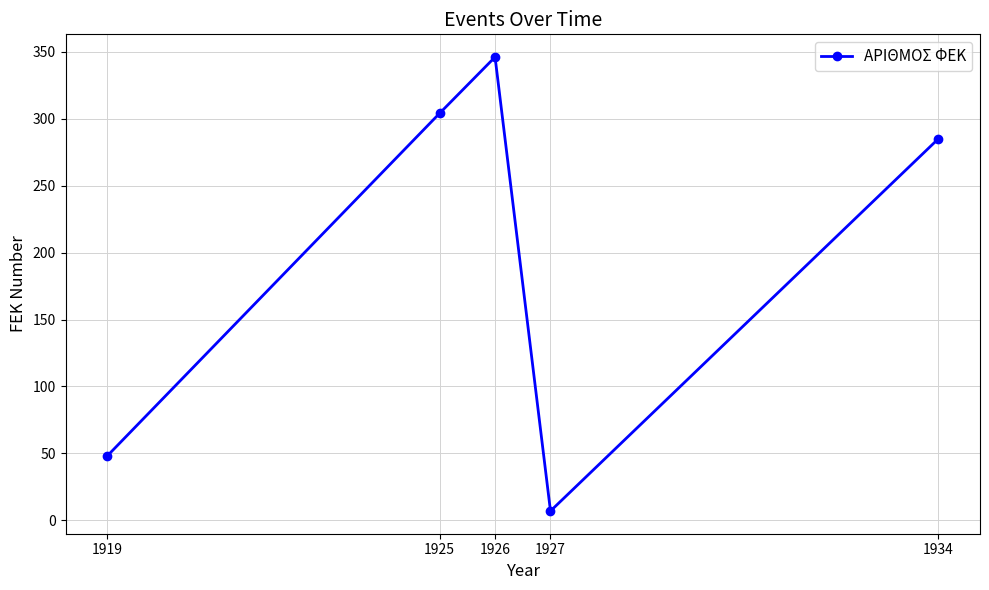

What is the ratio of the value at 1926 to the value at 1925?

1.1